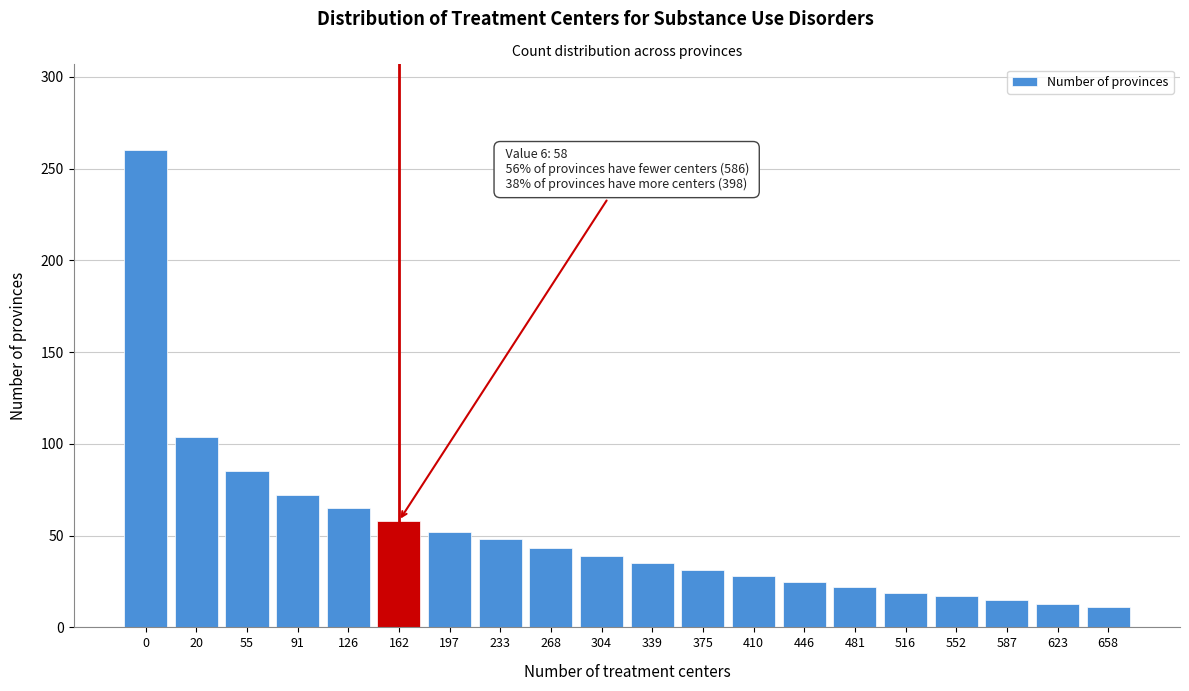

Reading right to left, what are all the values shown in this chart?

658=11	623=13	587=15	552=17	516=19	481=22	446=25	410=28	375=31	339=35	304=39	268=43	233=48	197=52	162=58	126=65	91=72	55=85	20=104	0=260